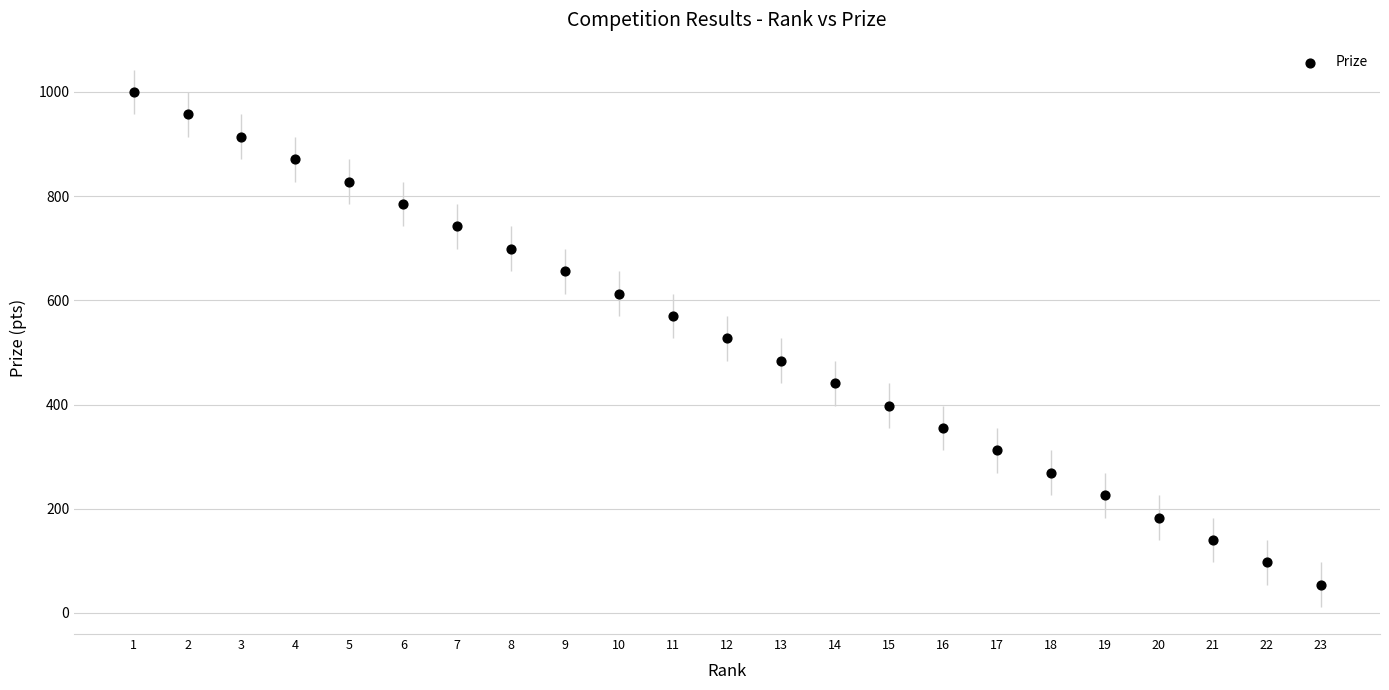

What is the range of X values (max minus min)?

22